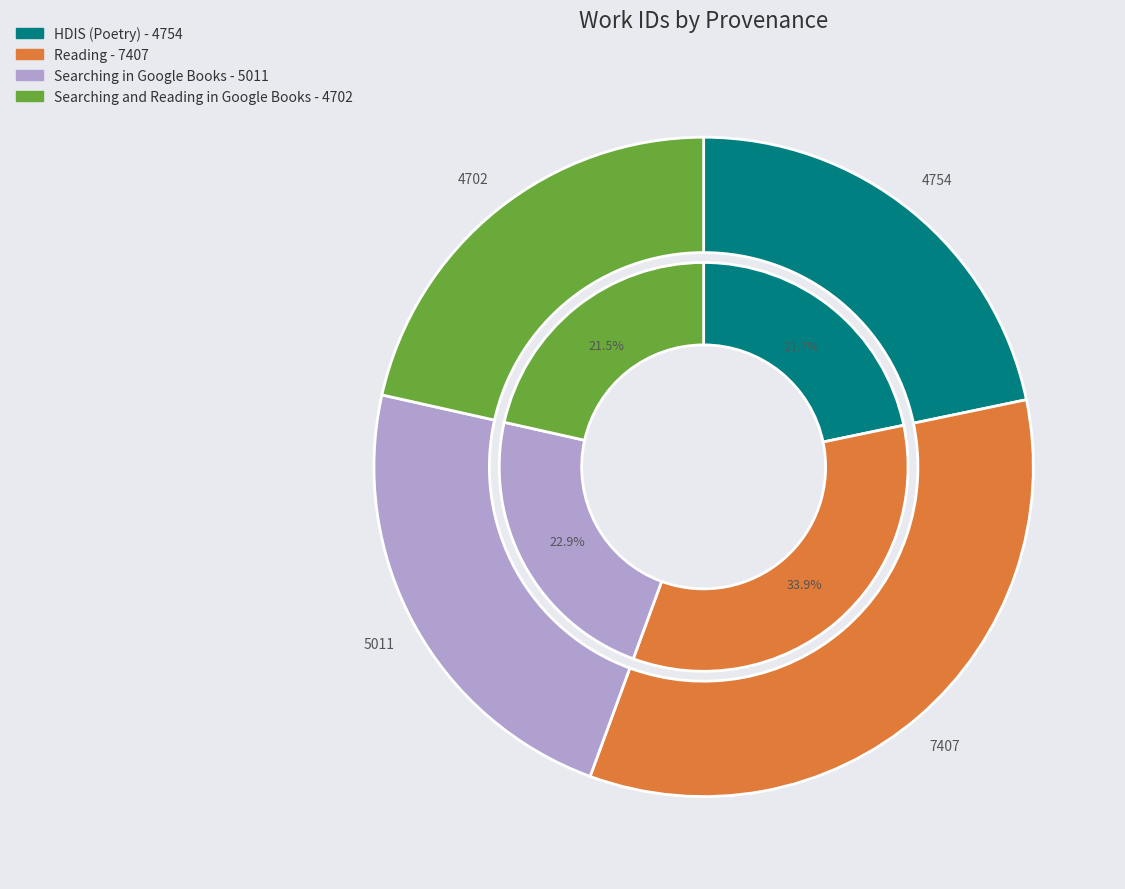

Do Searching and Reading in Google Books - 4702 and HDIS (Poetry) - 4754 together represent more than half of the pie?

No